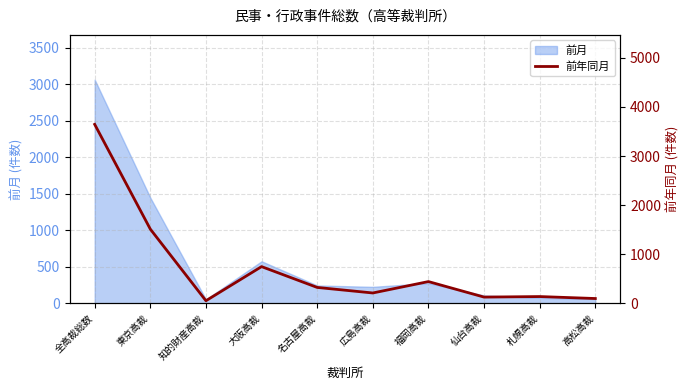

What is the difference between the maximum and second lowest values?

3548